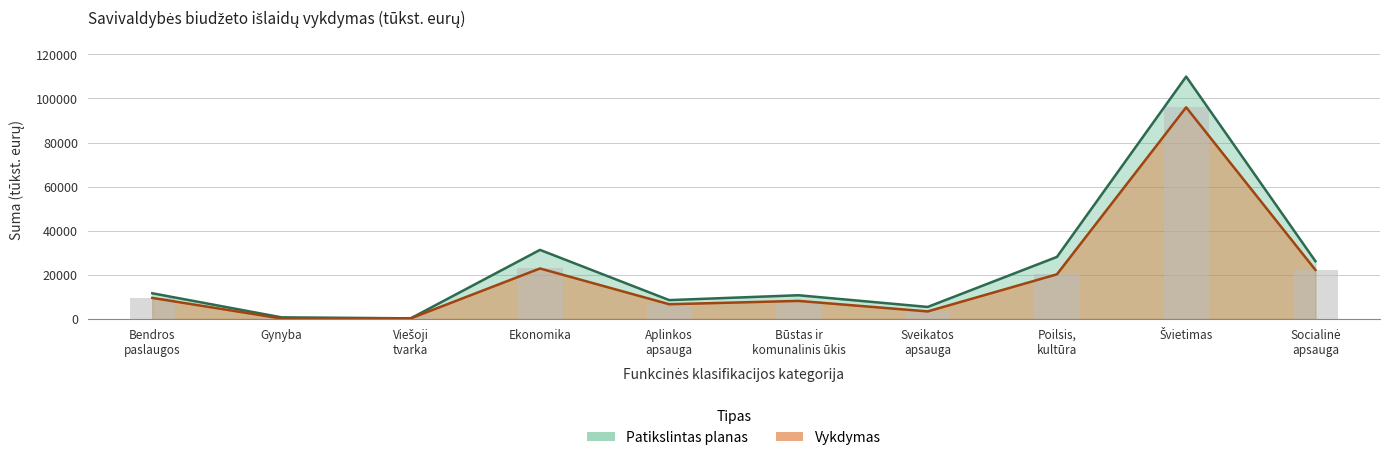

Are the bars horizontal?

No